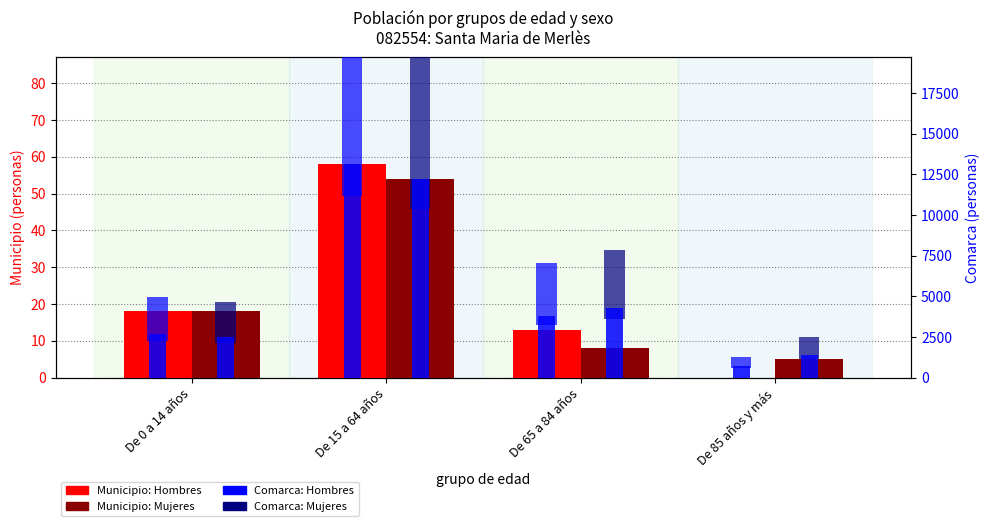

Which category has the lowest value in the Comarca: Hombres series?

De 85 años y más